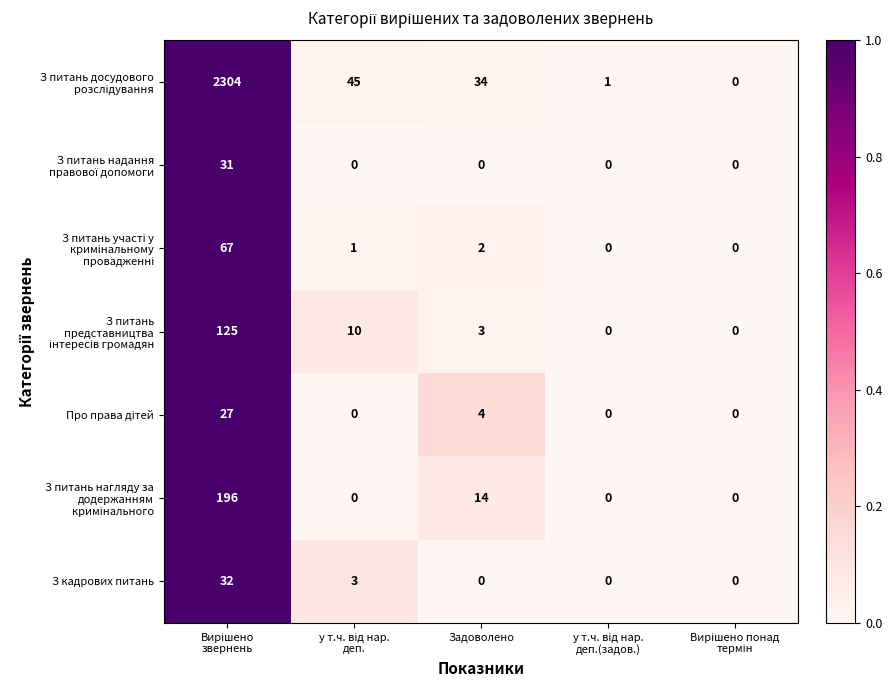

What is the maximum value shown in the chart?

2304